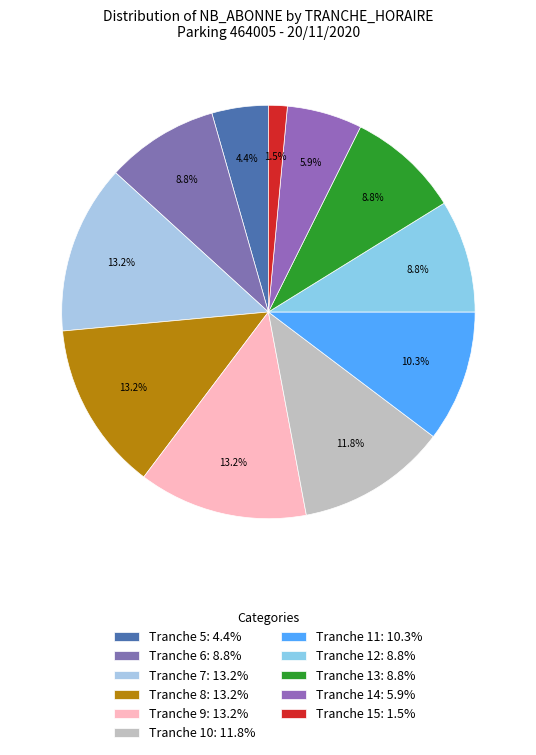

How many slices are in this pie chart?

11